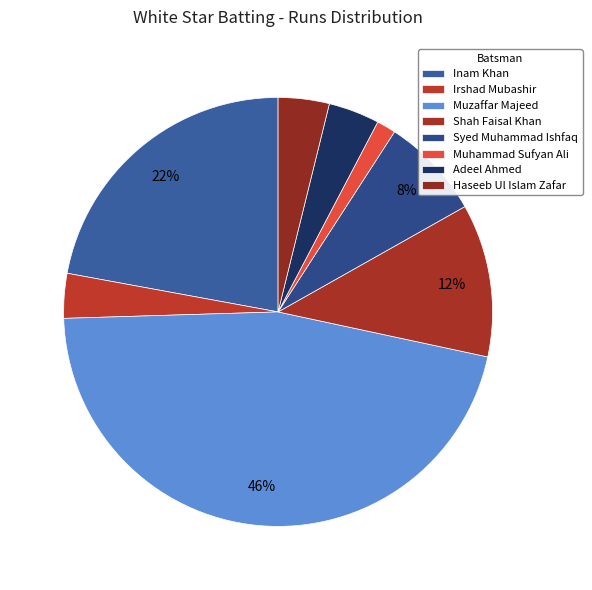

True or false: Adeel Ahmed accounts for 1% of the total.

False